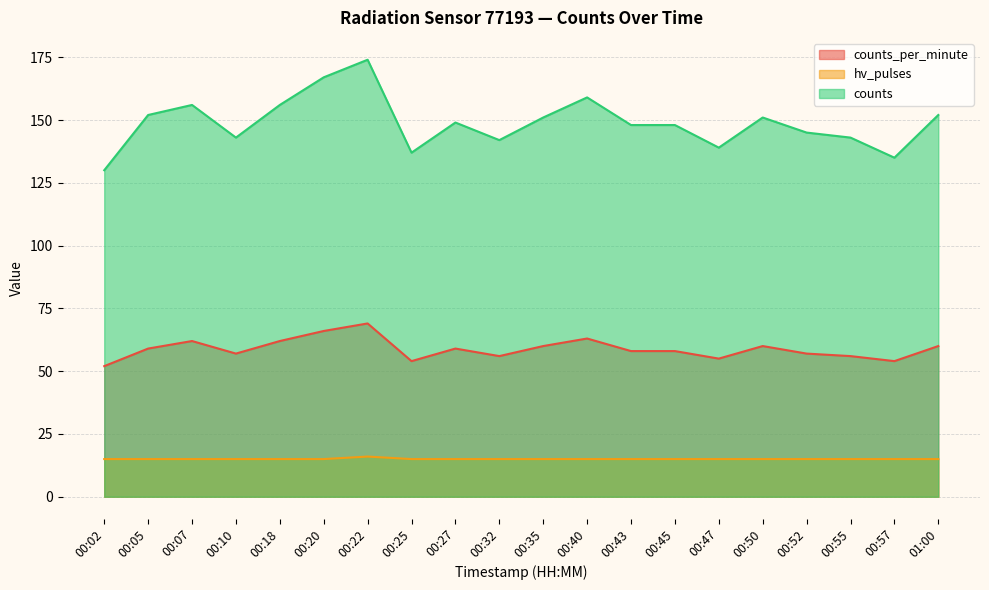

What is the highest value of the hv_pulses series?

16